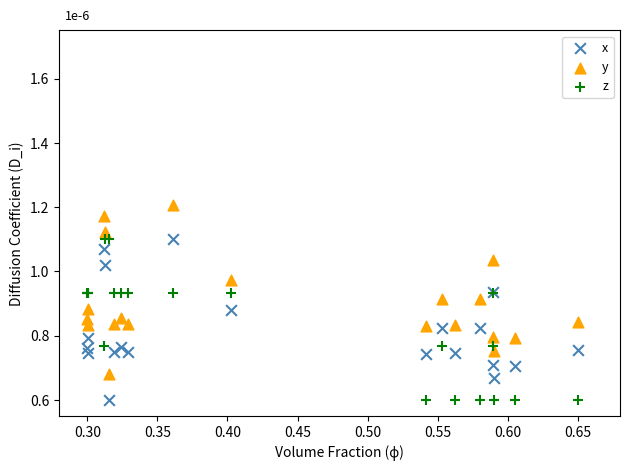

Which series reaches the maximum Y coordinate?

y